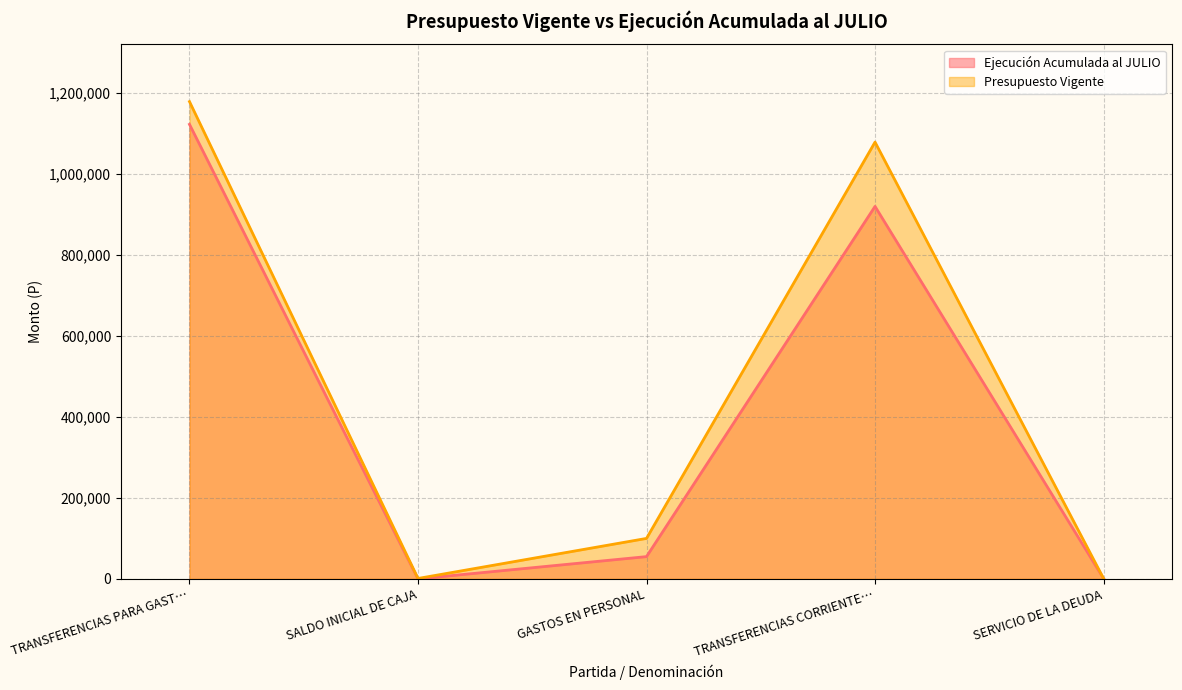

The value of Presupuesto Vigente at TRANSFERENCIAS PARA GAST… is 1178398. True or false?

True